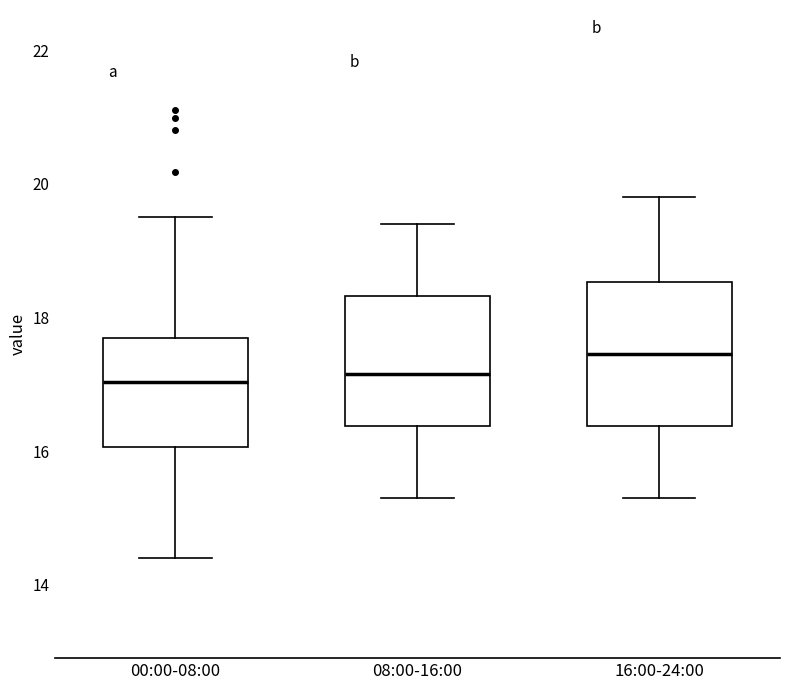

Where does the upper whisker of the box for 08:00-16:00 end on the y-axis? The values are not printed on the chart, so give them approximately, as read against the axis.

19.4